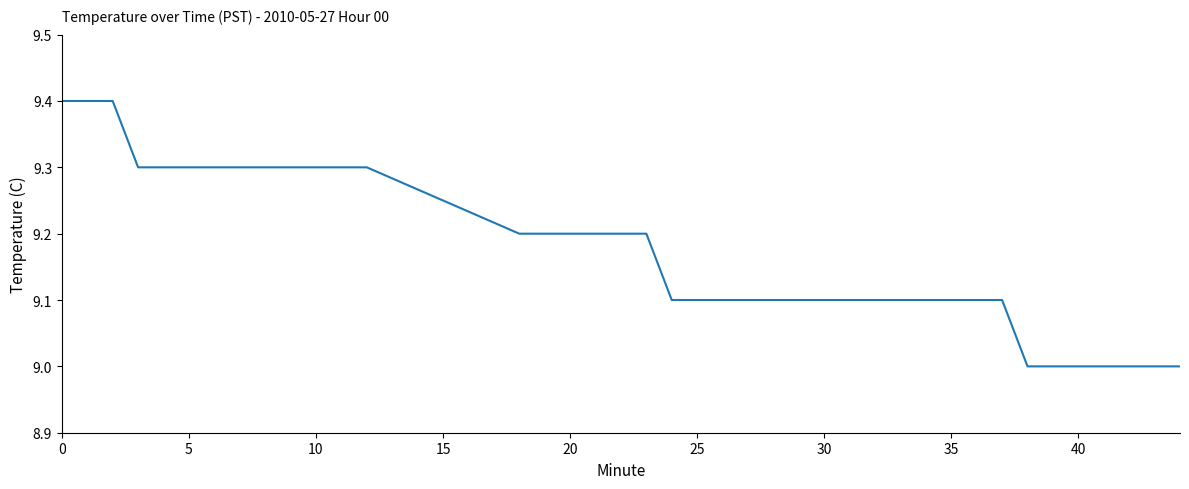

How many lines are shown in the chart?

1